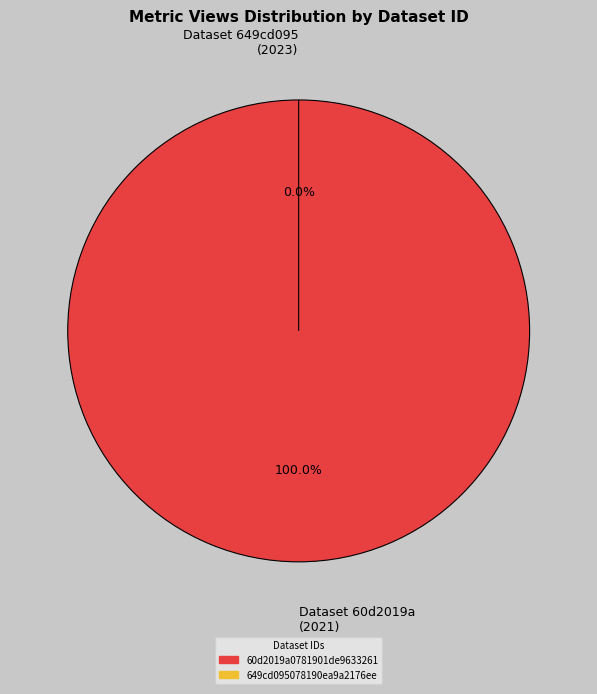

Rank the categories by value from highest to lowest.

60d2019a0781901de9633261, 649cd095078190ea9a2176ee